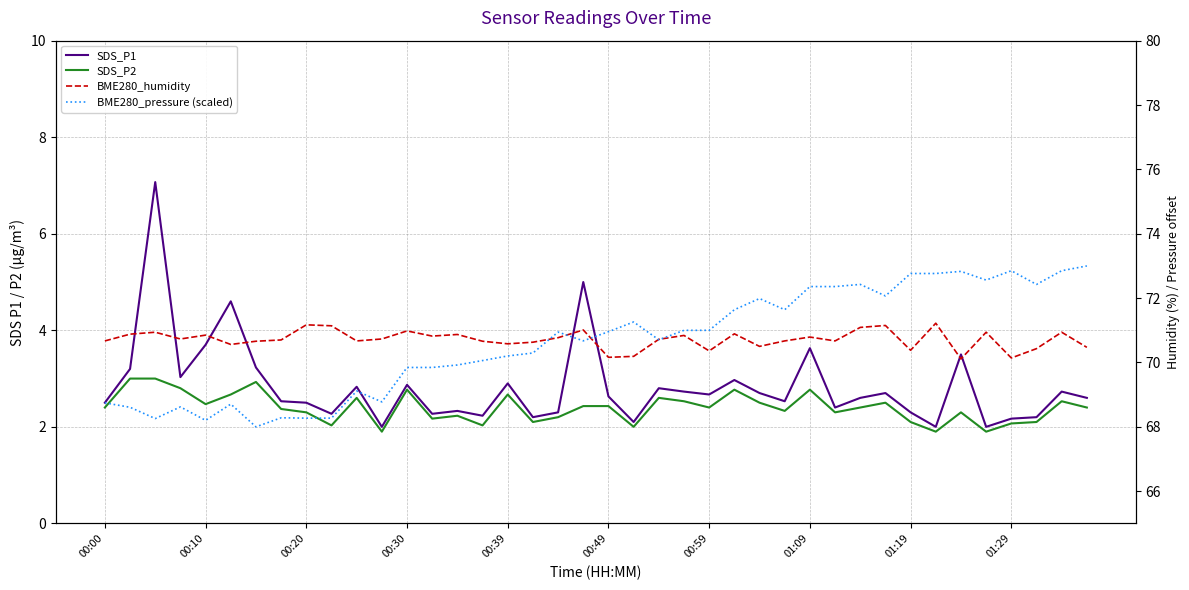

True or false: SDS_P1 and BME280_humidity cross at least once.

False